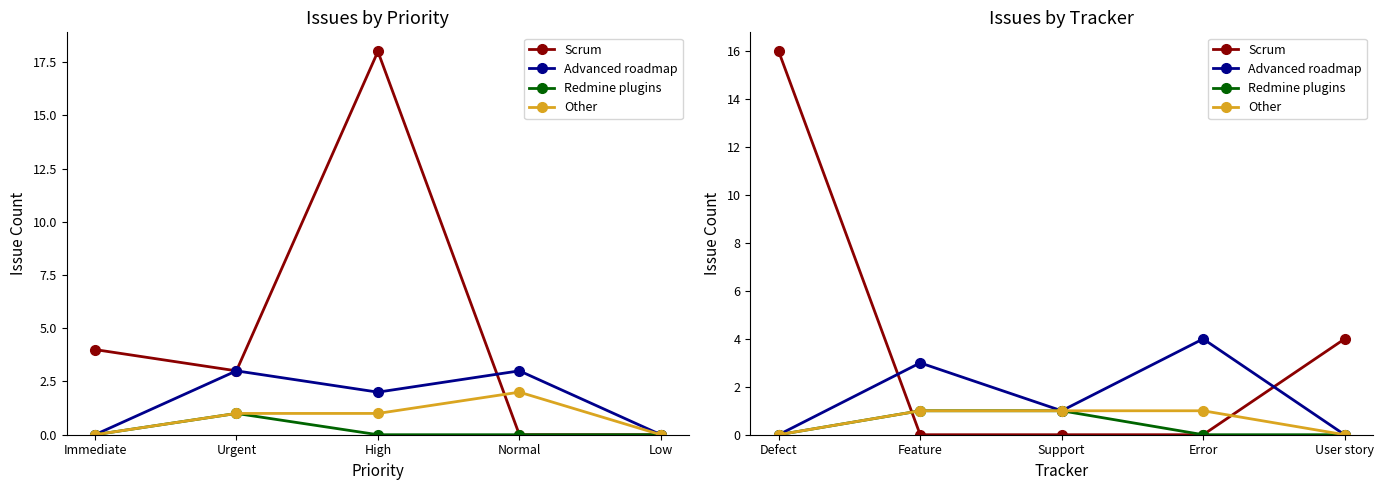

What is the average value of the Scrum series?

4